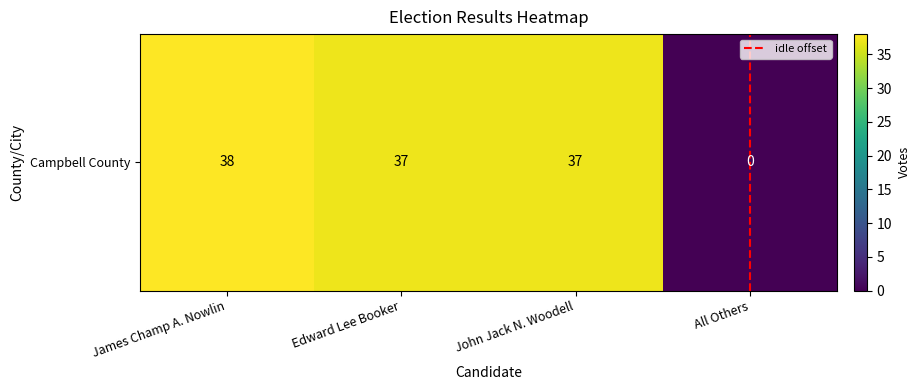

How many values are above zero?

3